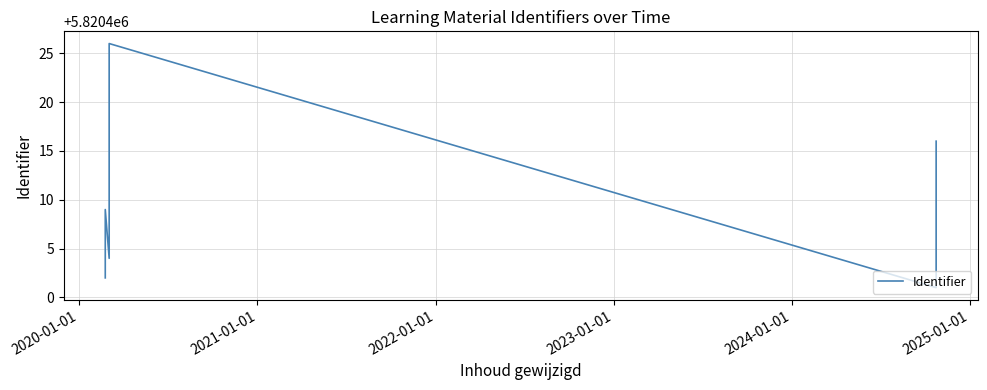

How many data points are above 5820416?

5